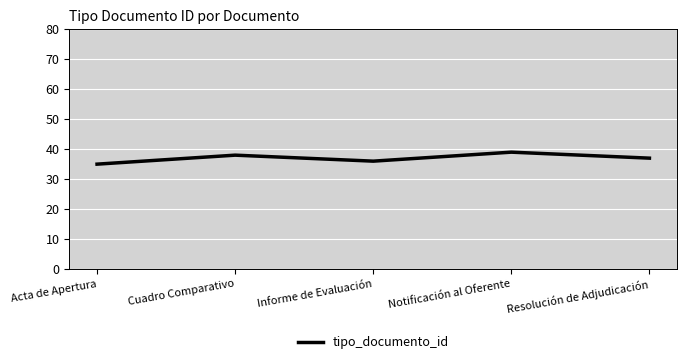

Rank the categories by value from lowest to highest.

Acta de Apertura, Informe de Evaluación, Resolución de Adjudicación, Cuadro Comparativo, Notificación al Oferente